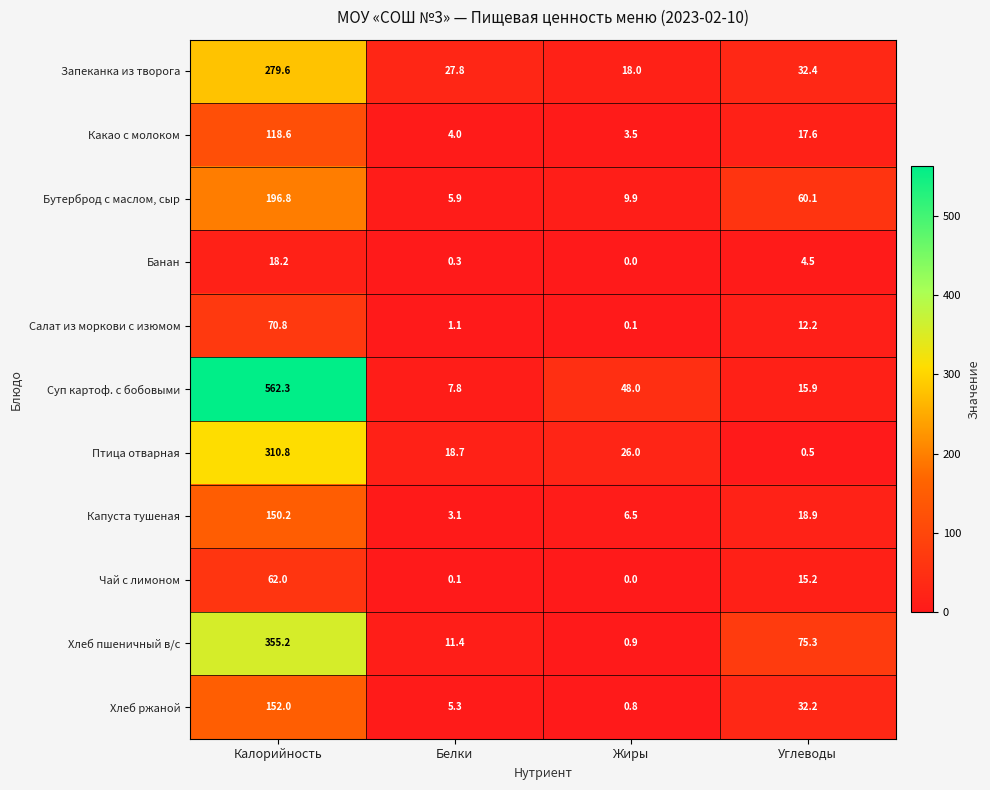

The value of Какао с молоком at Калорийность is 202.4. True or false?

False